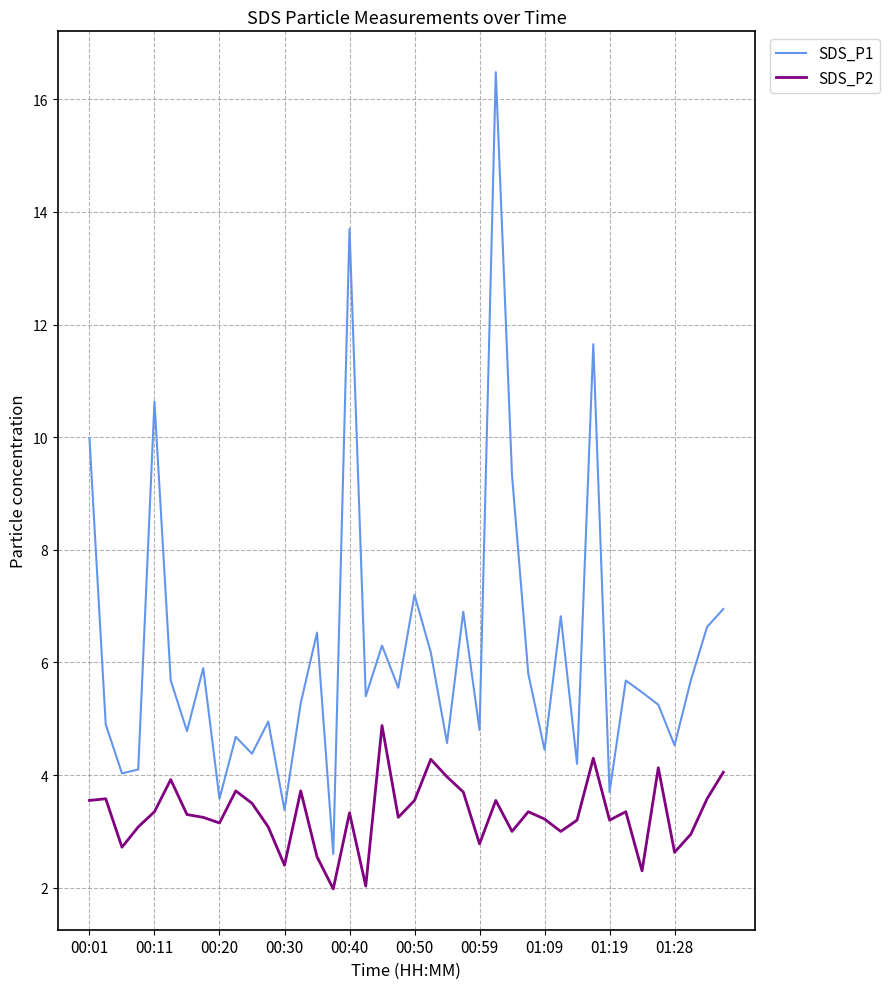

Which series has the largest total across all categories?

SDS_P1